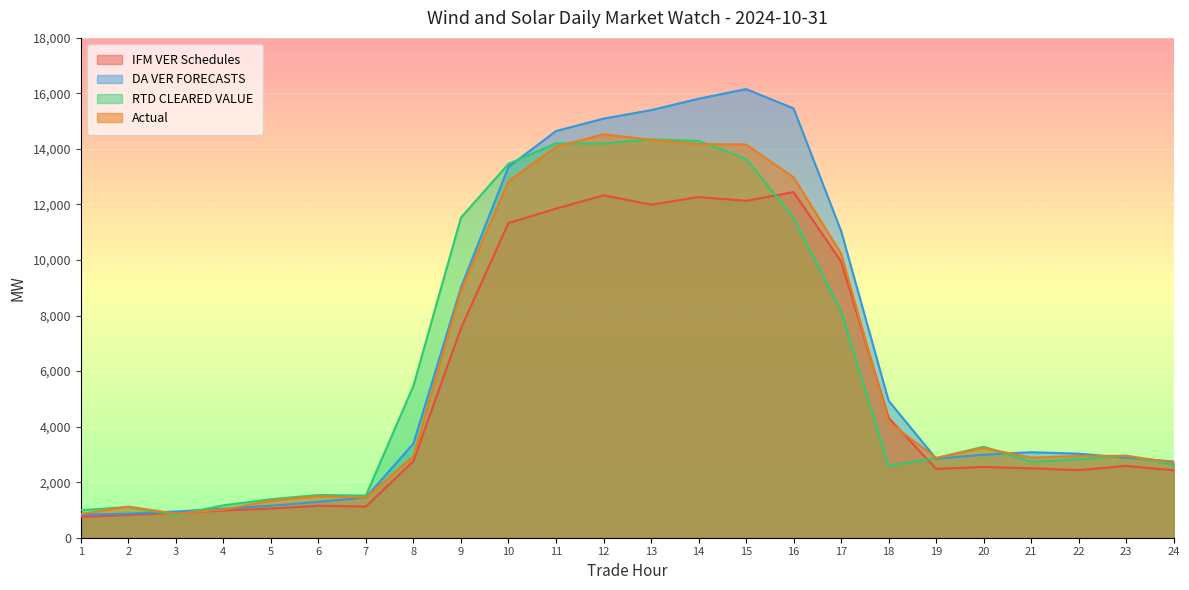

What is the minimum value shown in the chart?

748.6